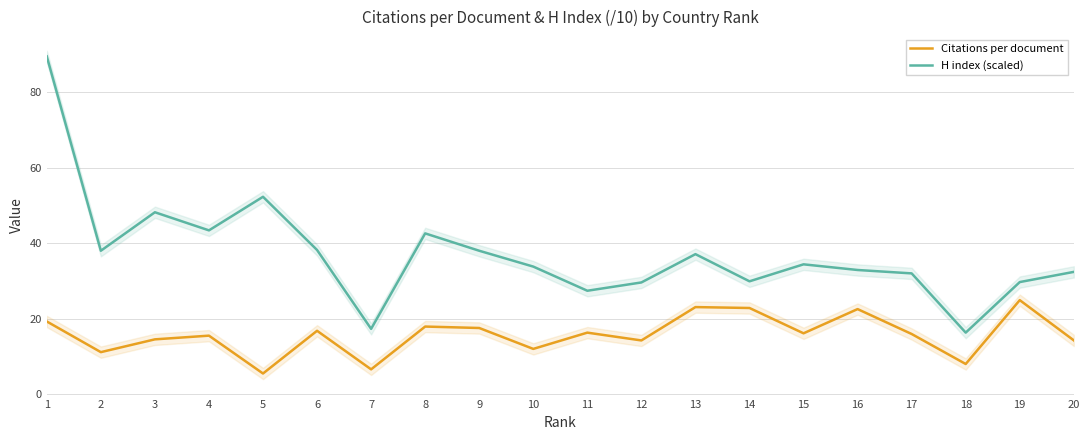

What is the total value across all series at 1?

108.8